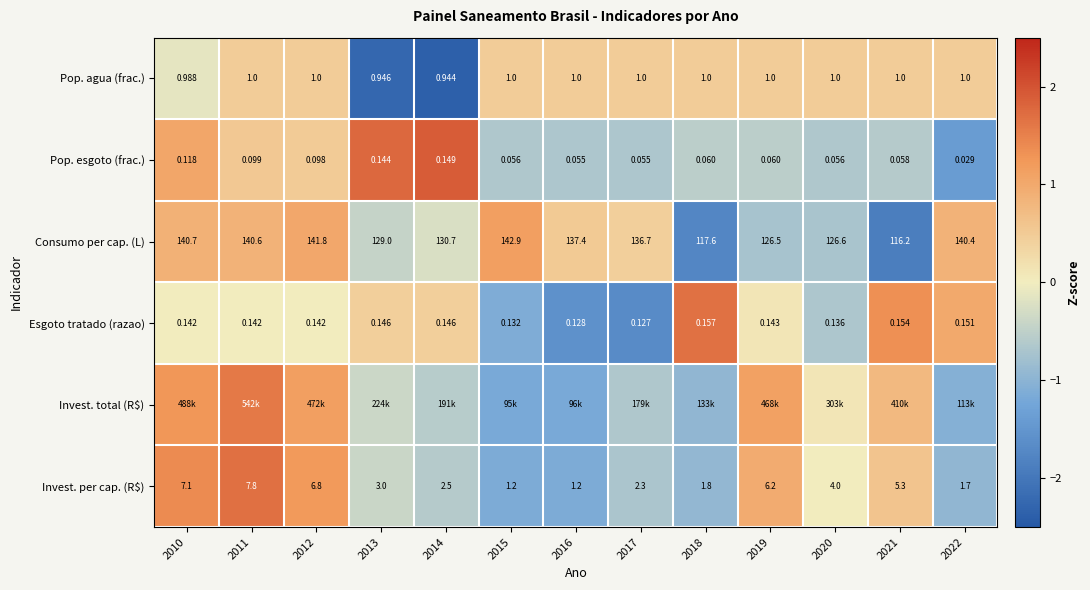

At which category is the sum across all series the highest?

2011